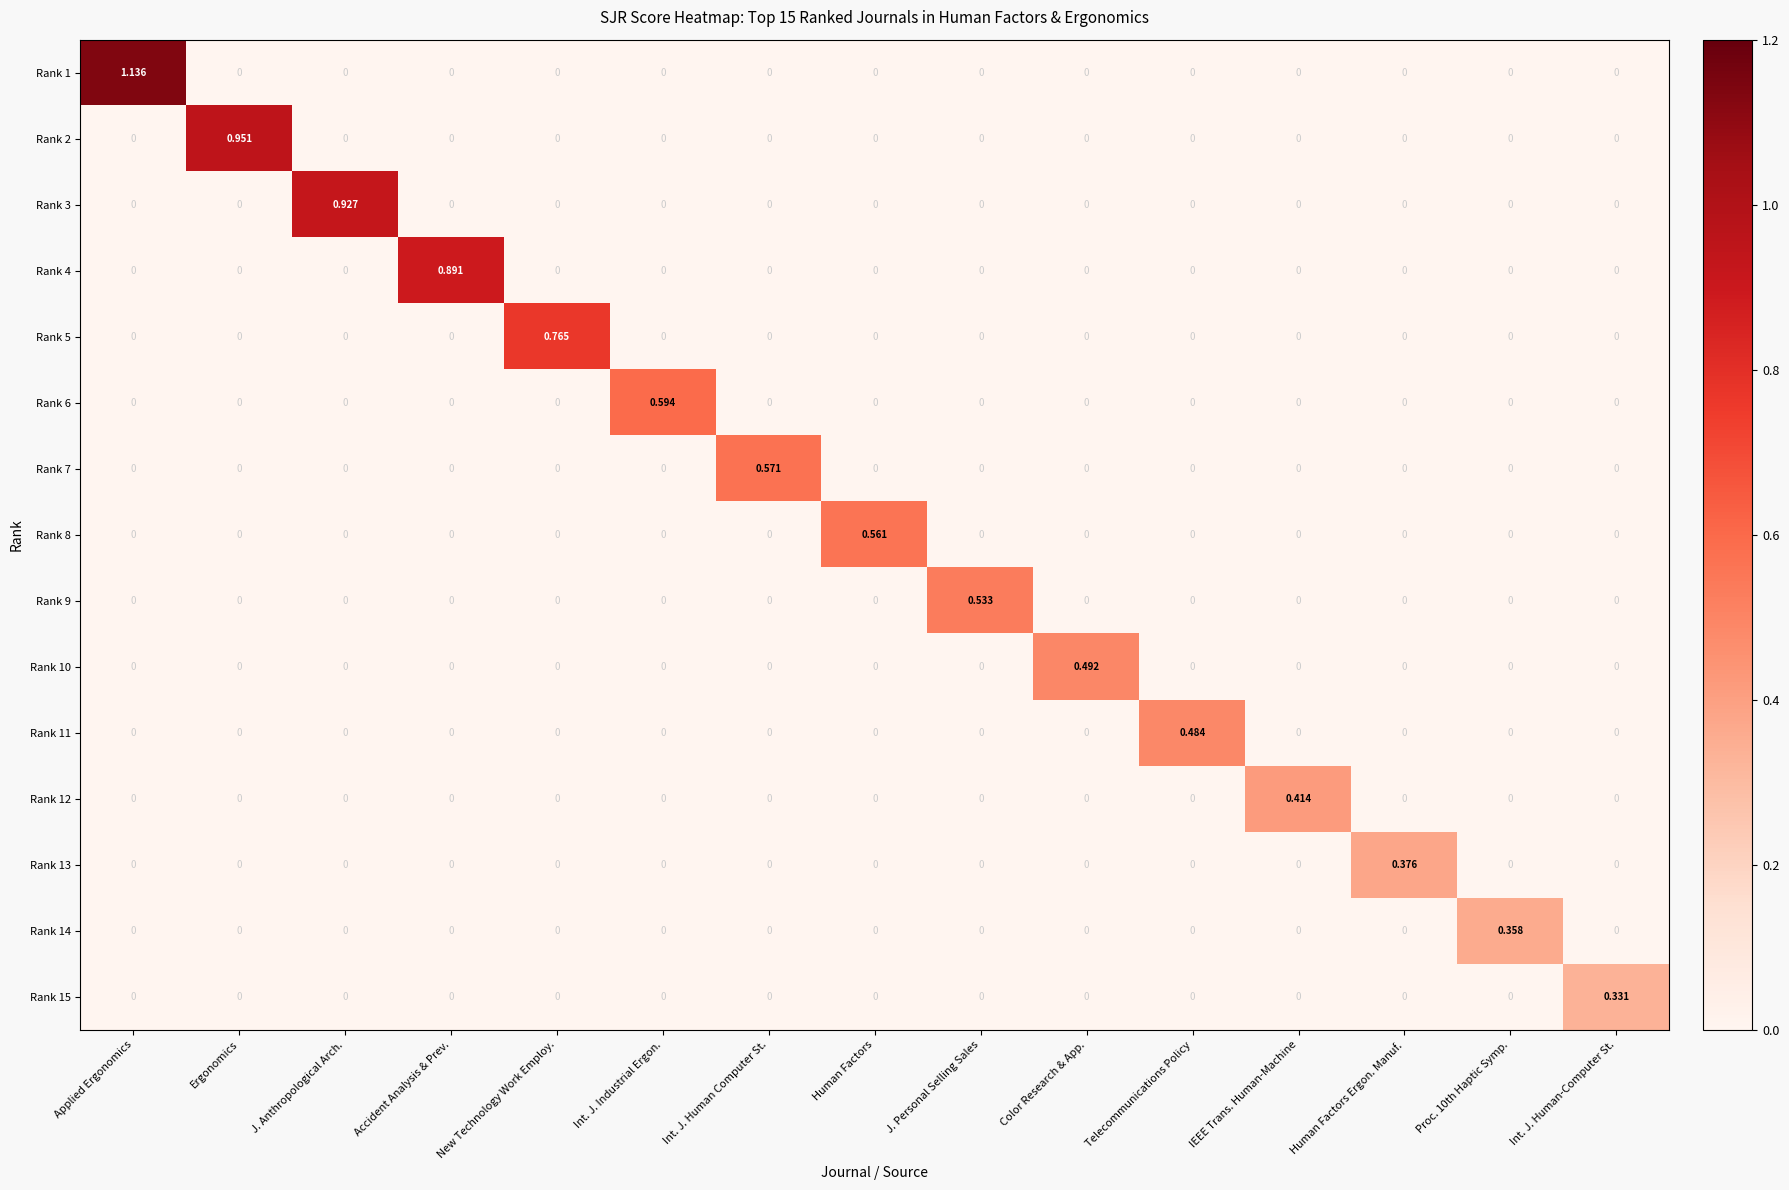

Which label corresponds to the largest value in the chart?

Applied Ergonomics